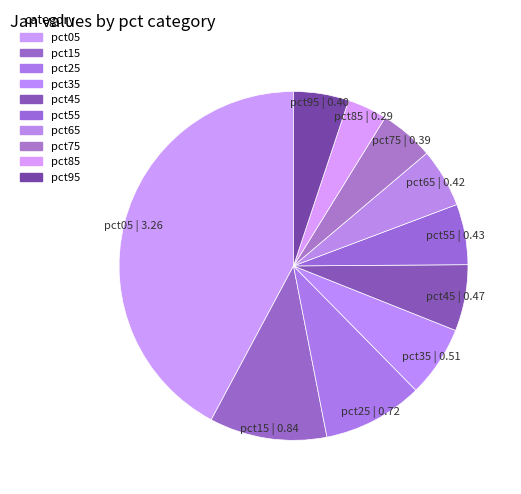

Which has a higher value, pct55 or pct45?

pct45